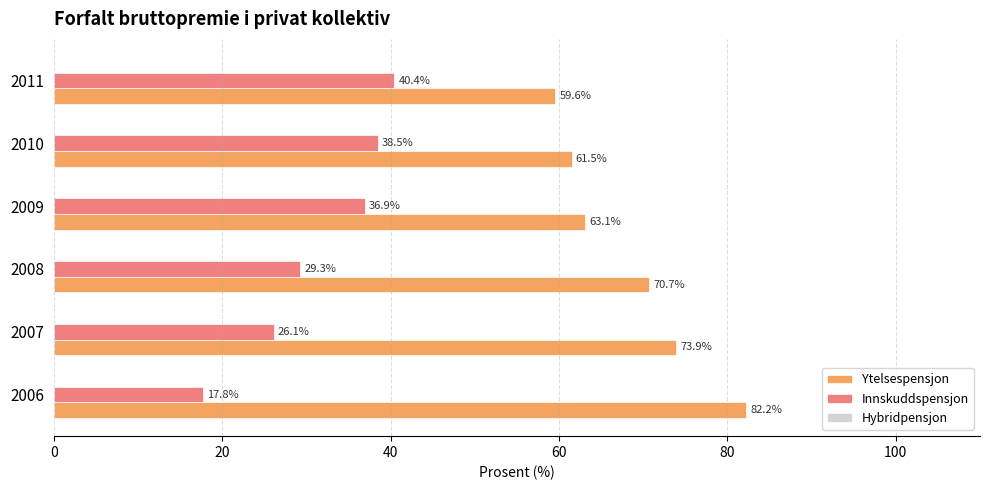

Which category has the highest value in the Innskuddspensjon series?

2011